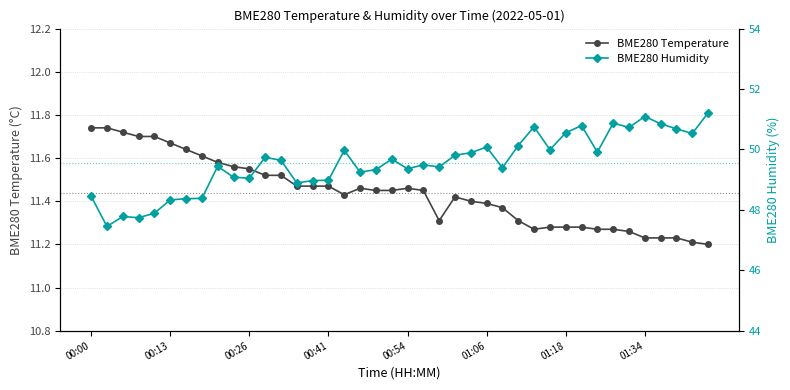

What are all the series names shown in the legend?

BME280 Temperature, BME280 Humidity